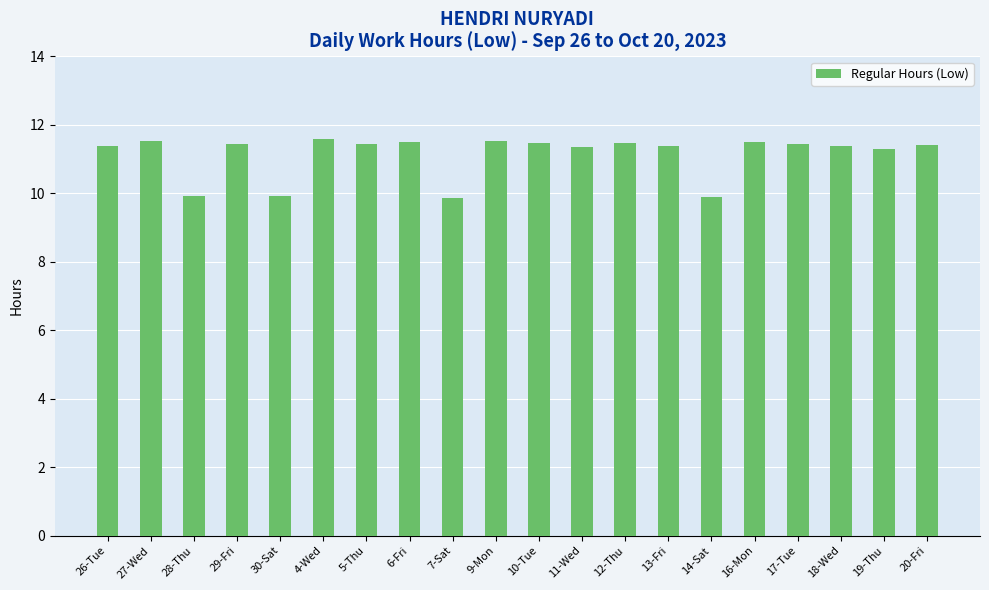

The chart shows a value of 3.1 at 14-Sat. True or false?

False